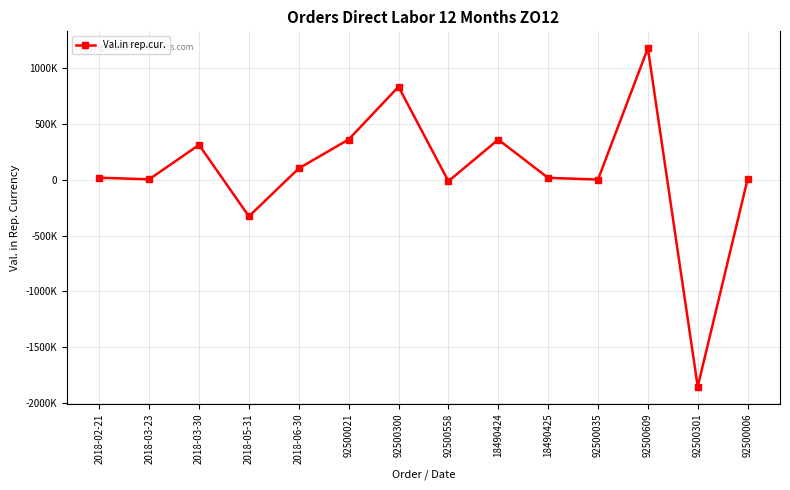

What is the label of the 14th point from the right?

2018-02-21